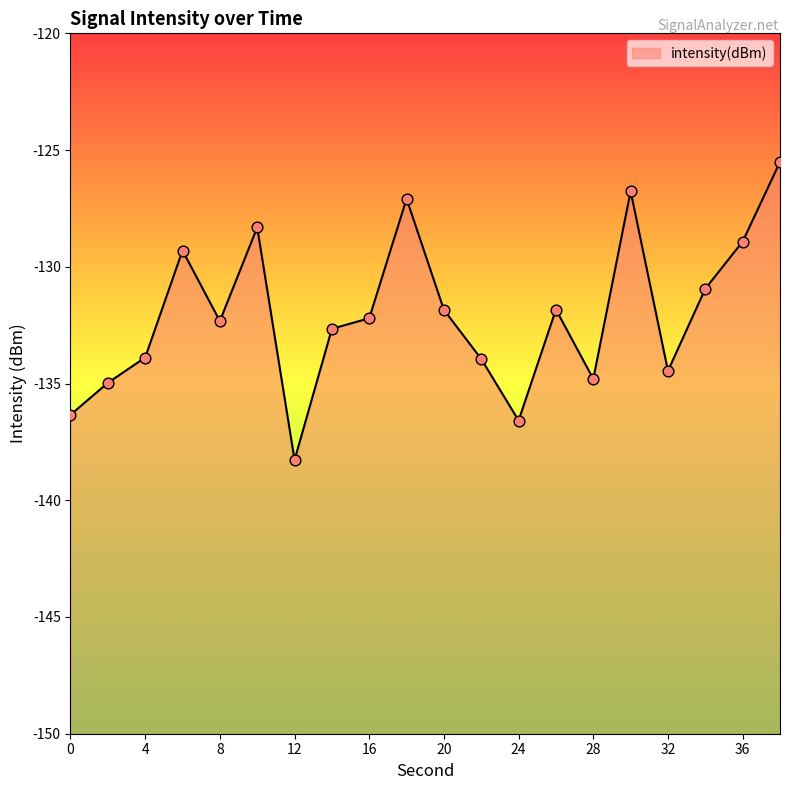

Between 4 and 38, which is larger?

38